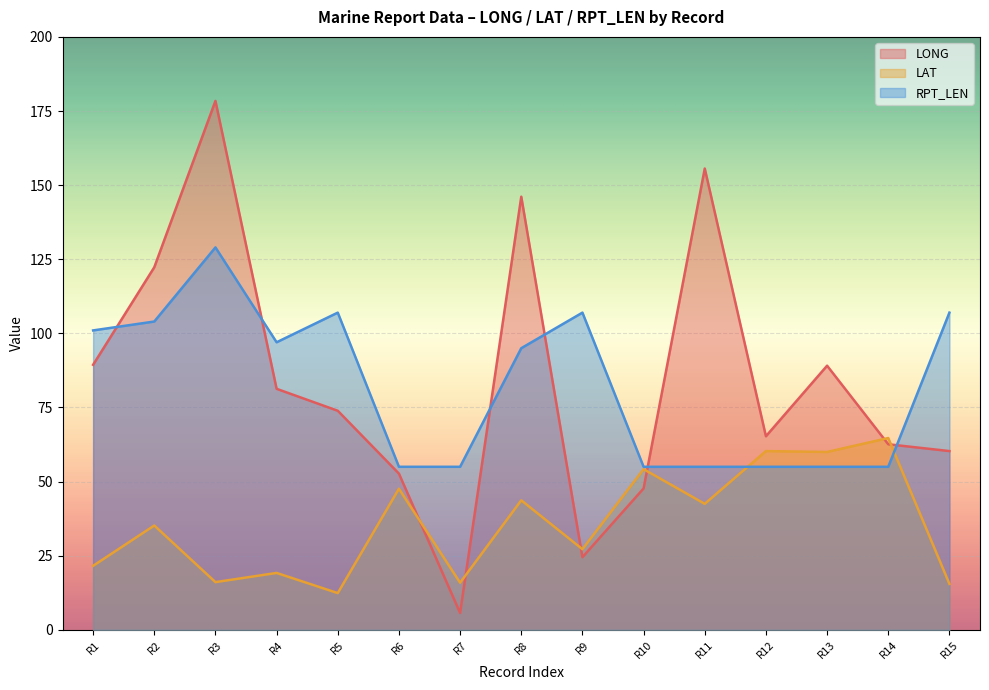

What is the difference between the highest and lowest values at 01?

79.4